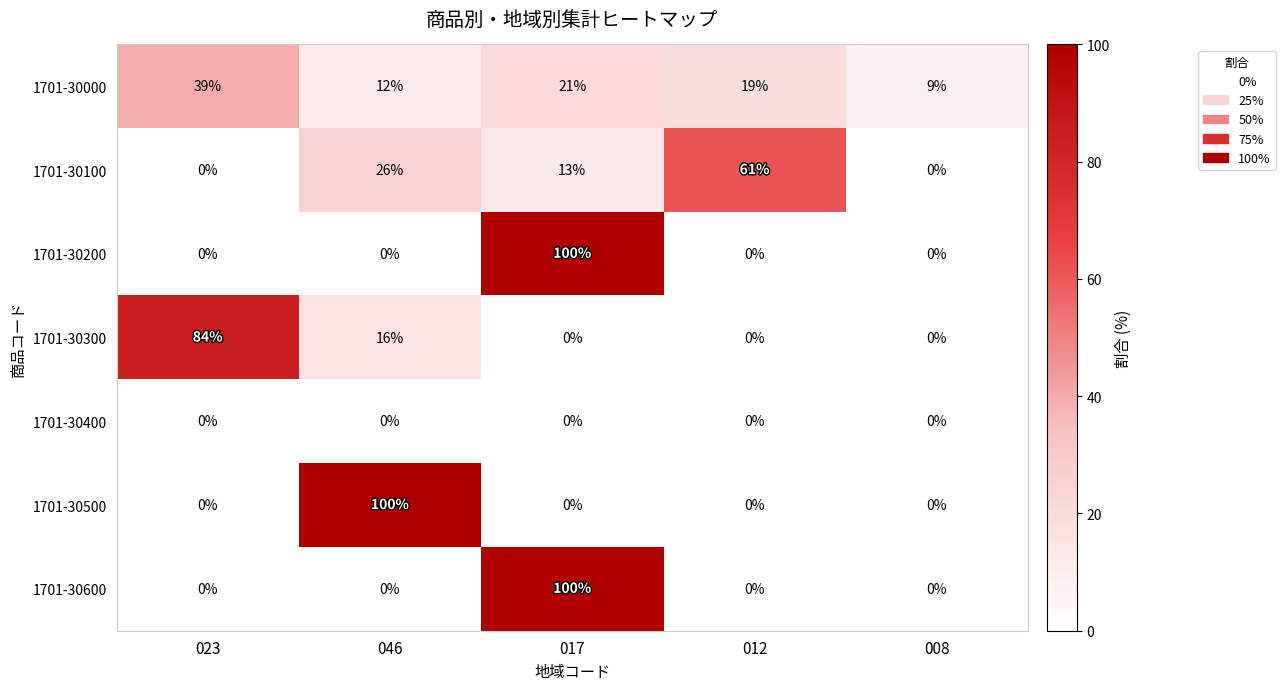

What is the spread (max minus min) of values at 046?

100